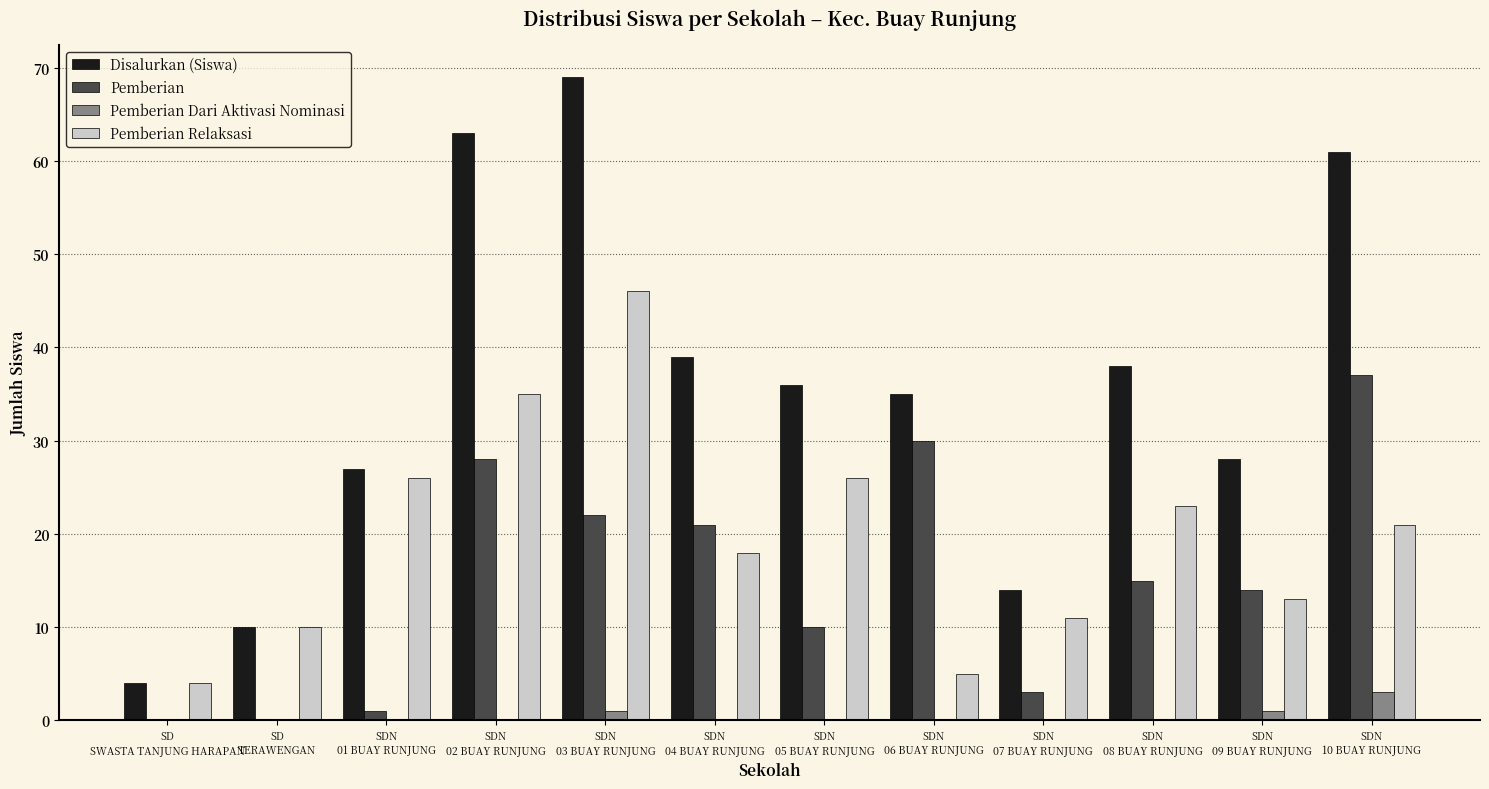

How many data points does each series have?

12